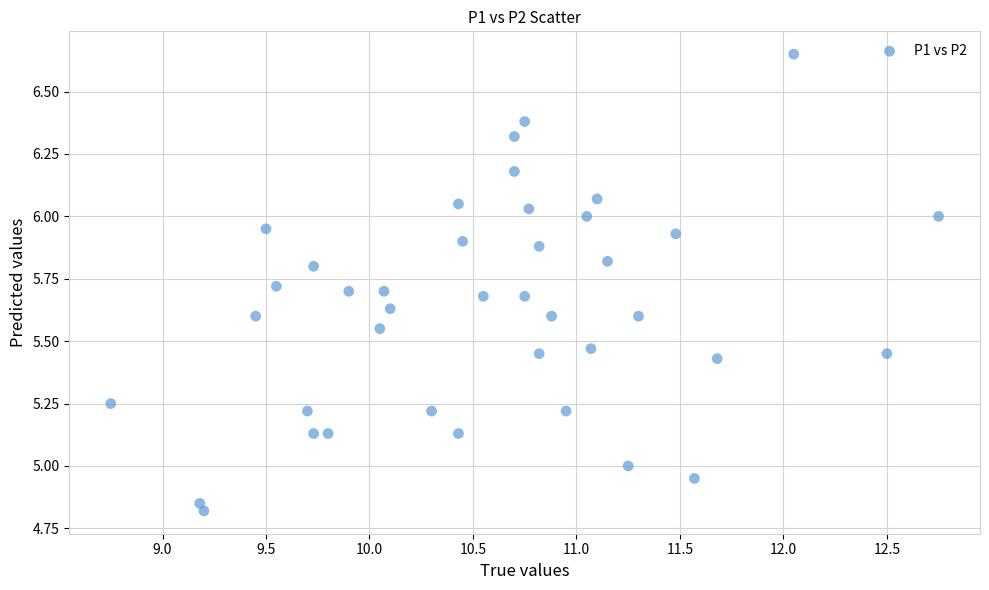

What is the range of Y values (max minus min)?

1.8